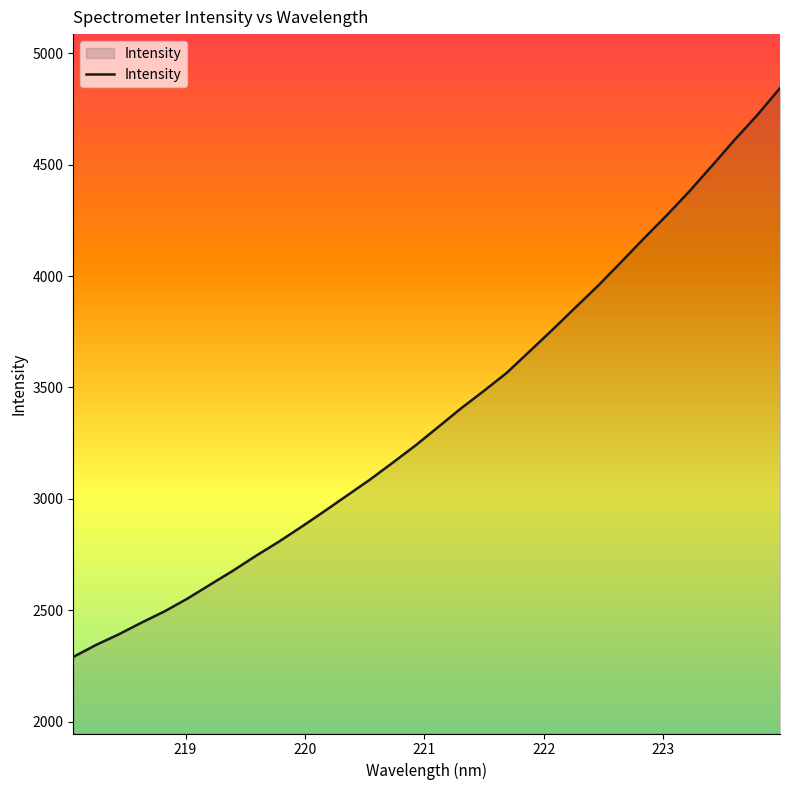

What is the maximum value shown in the chart?

4843.6